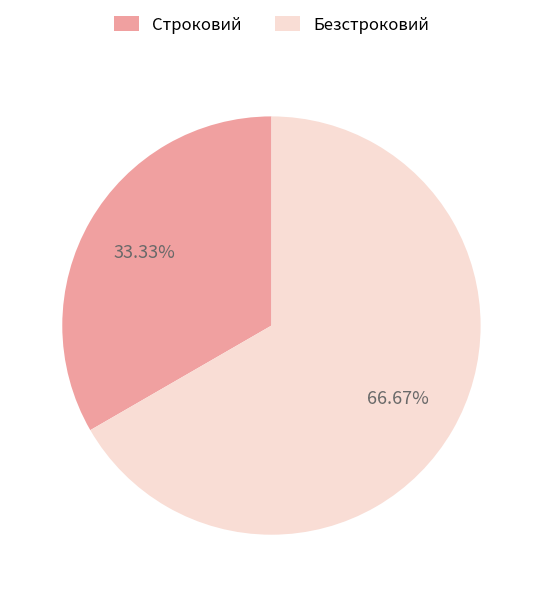

Does any single category account for the majority?

Yes